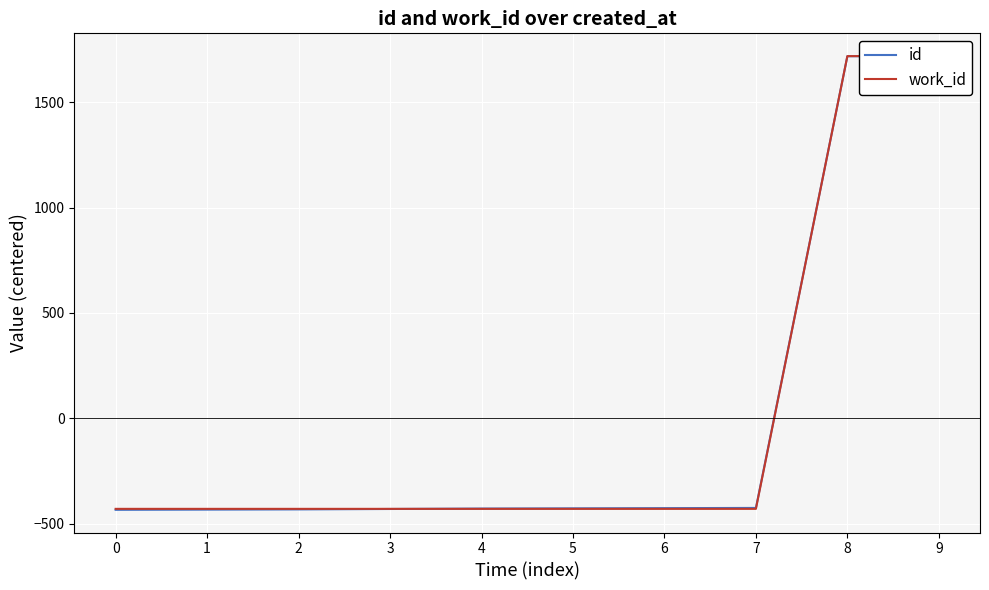

At 4, list the series in order from smallest to largest.

work_id, id